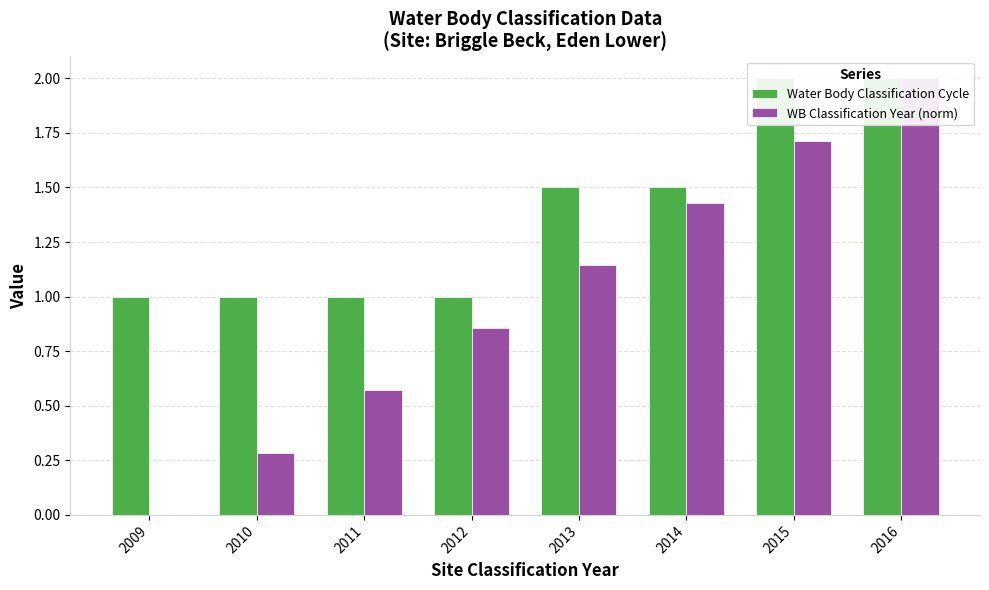

Which has a higher value, 2012 or 2011?

2012